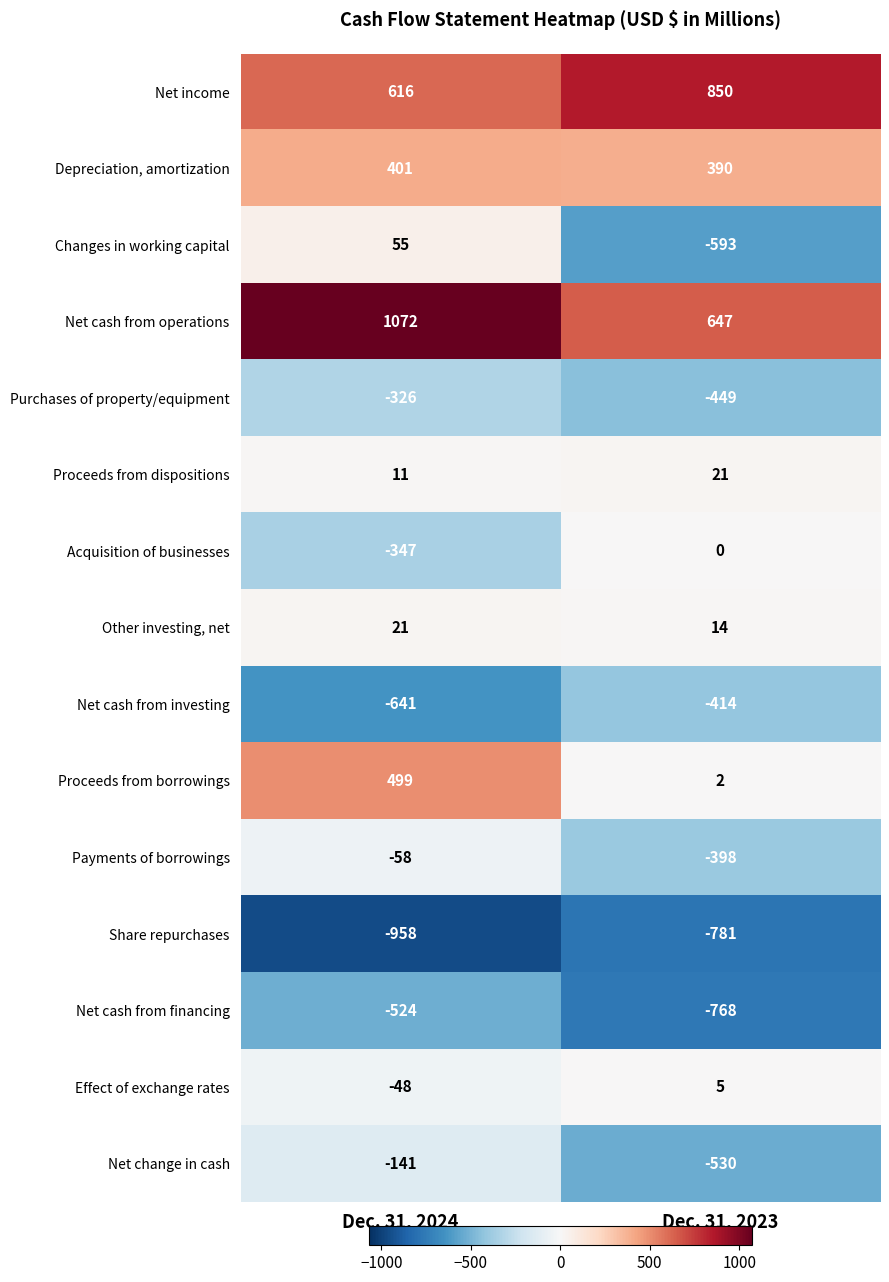

What is the maximum value for Share repurchases?

-781